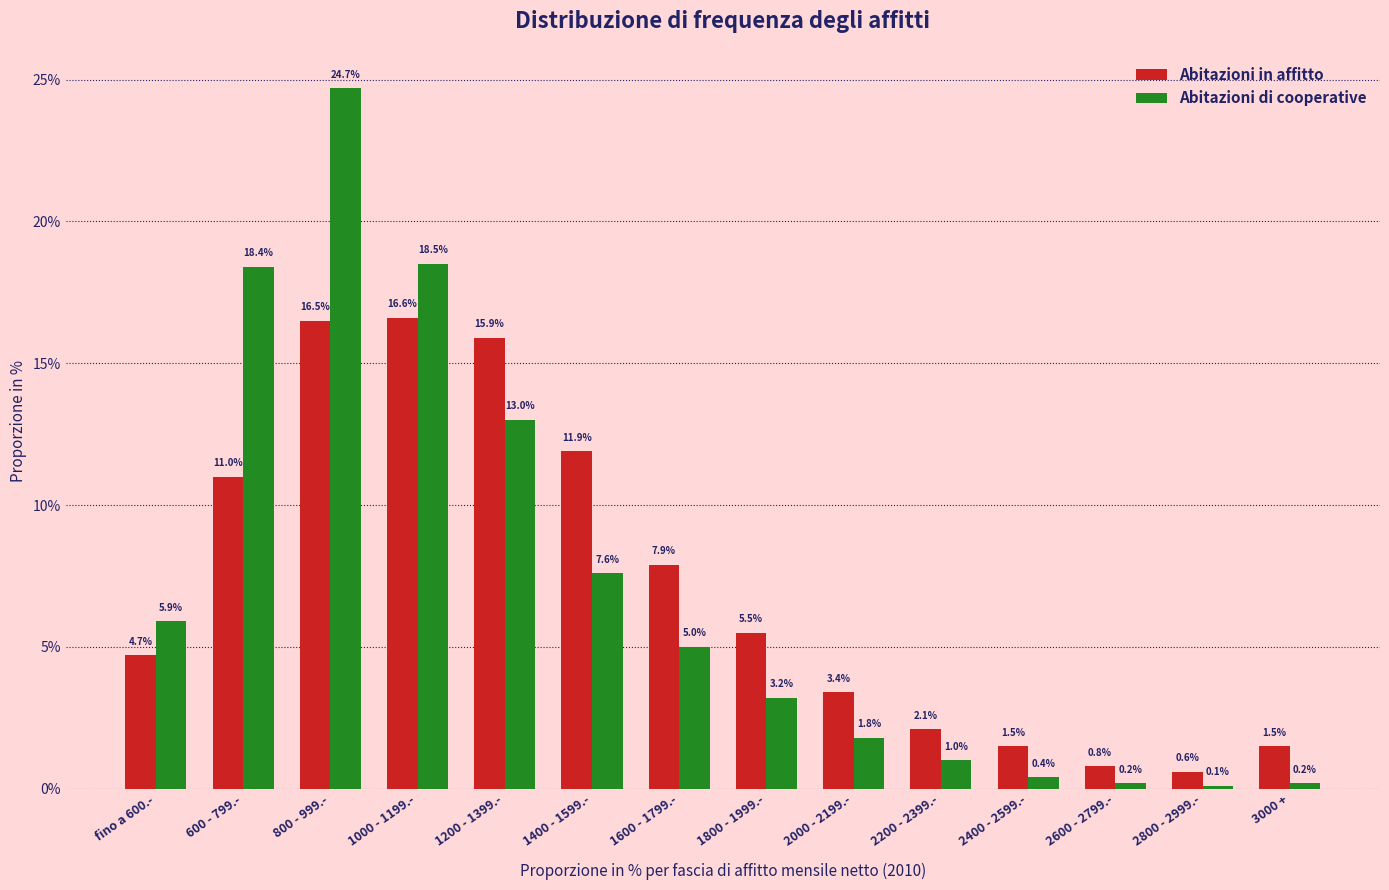

At how many categories does at least one series exceed 11?

5